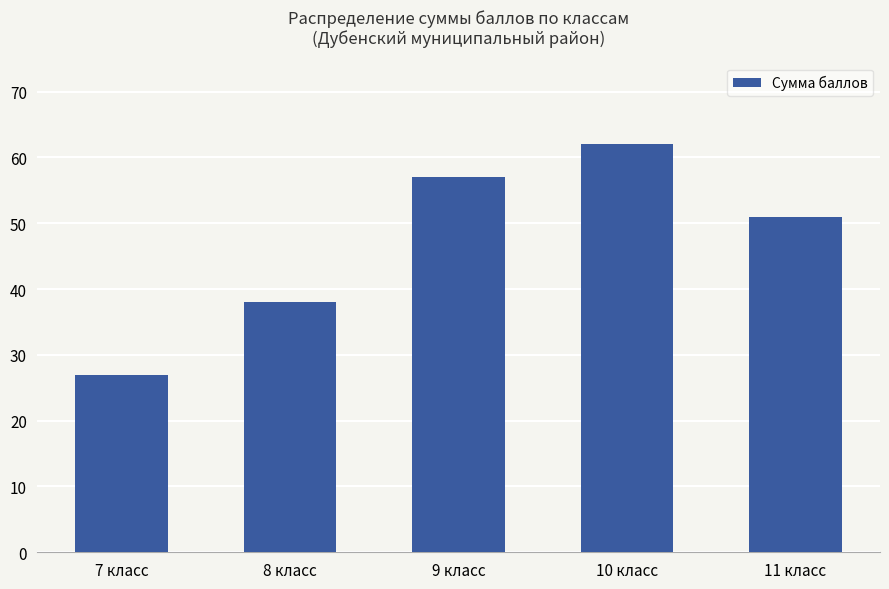

How many bars are there in total?

5